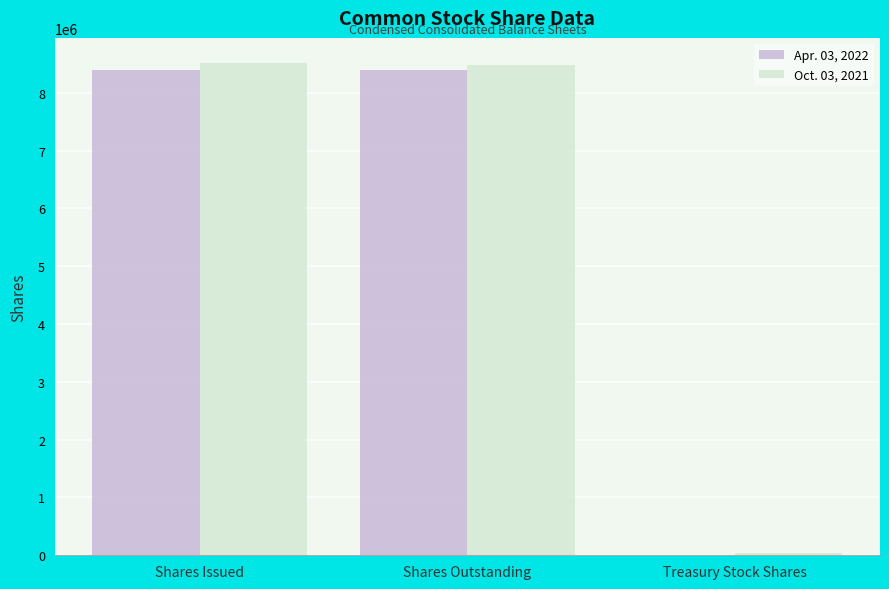

How many distinct data groups are displayed?

2